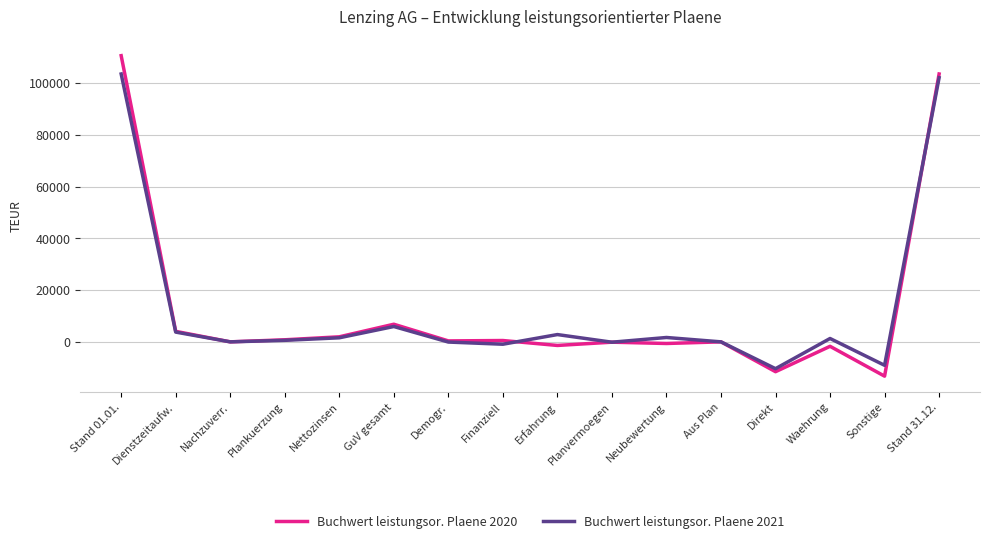

At Stand 01.01., list the series in order from largest to smallest.

Buchwert leistungsor. Plaene 2020, Buchwert leistungsor. Plaene 2021